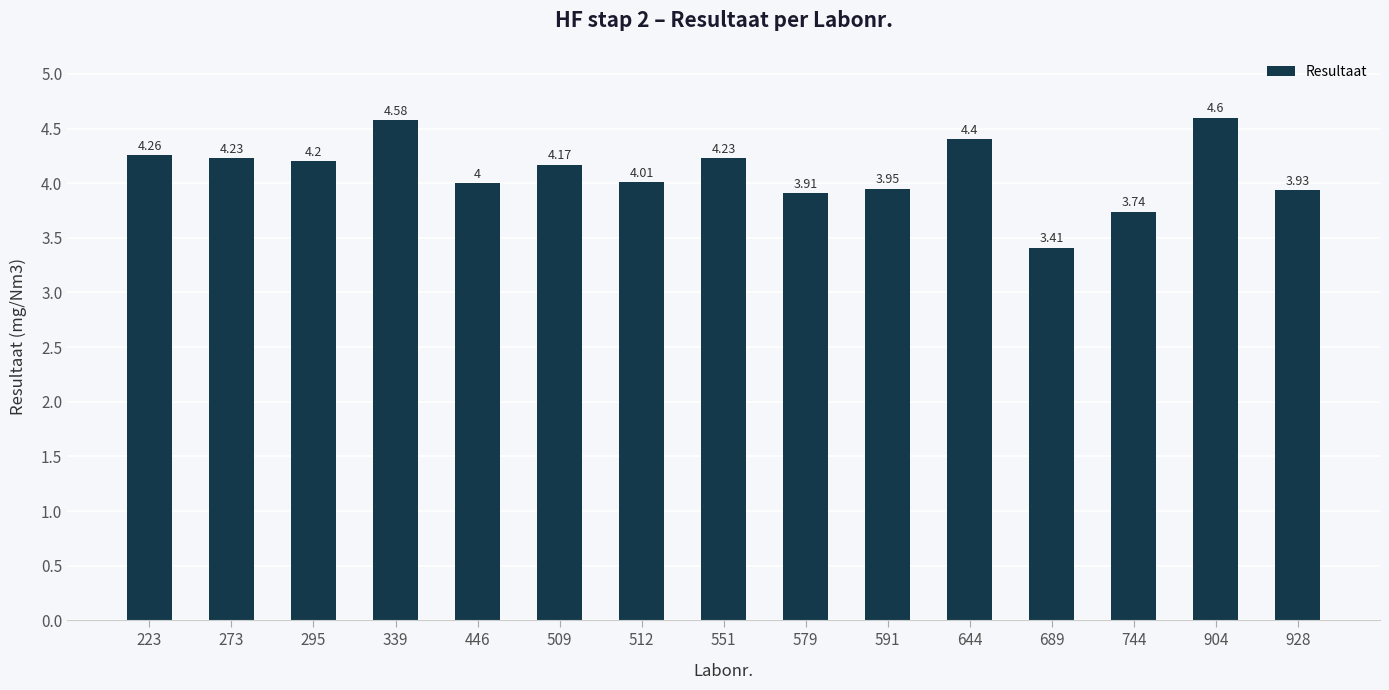

How many categories are shown in the chart?

15